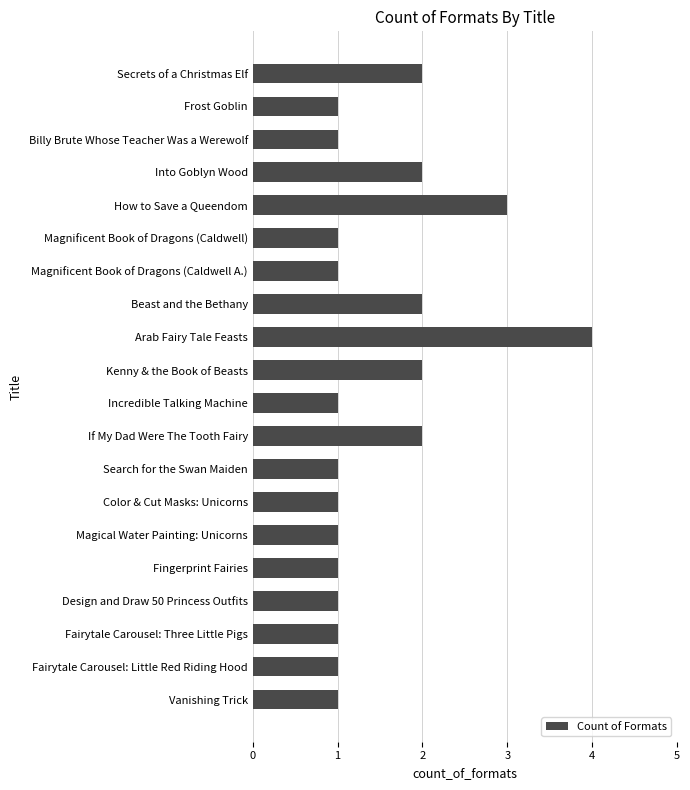

The chart shows a value of 3 at If My Dad Were The Tooth Fairy. True or false?

False